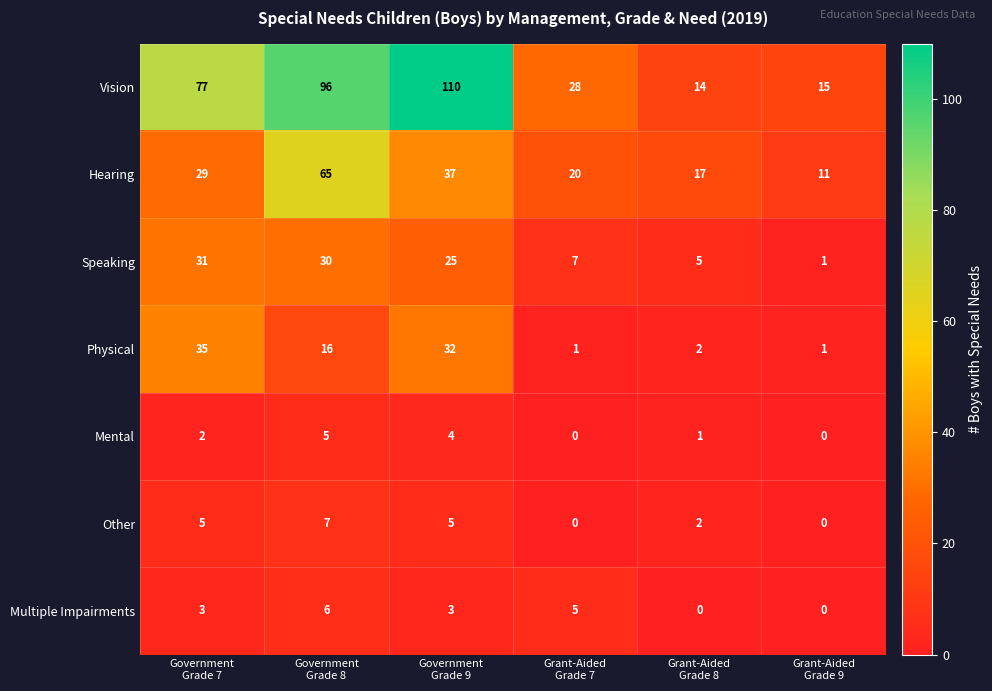

What is the sum of all Vision values?

340